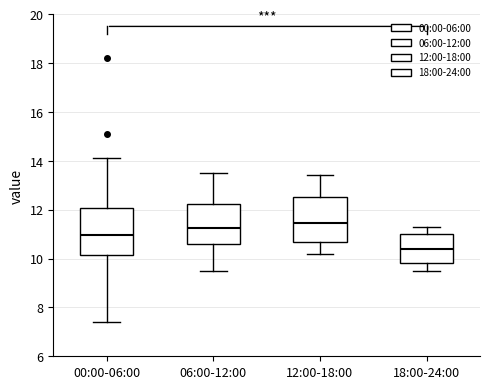

Reading left to right, transcribe this box plot: for each box, give where its median line is, the range the box spans, and where its two whiskers end, as read against the y-axis. The values are not printed on the chart, so give them approximately, as read against the axis.

00:00-06:00: median 11.0, box 10.2 to 12.0, whiskers 7.4 to 14.2
06:00-12:00: median 11.2, box 10.6 to 12.2, whiskers 9.6 to 13.6
12:00-18:00: median 11.4, box 10.6 to 12.6, whiskers 10.2 to 13.4
18:00-24:00: median 10.4, box 9.8 to 11.0, whiskers 9.6 to 11.4